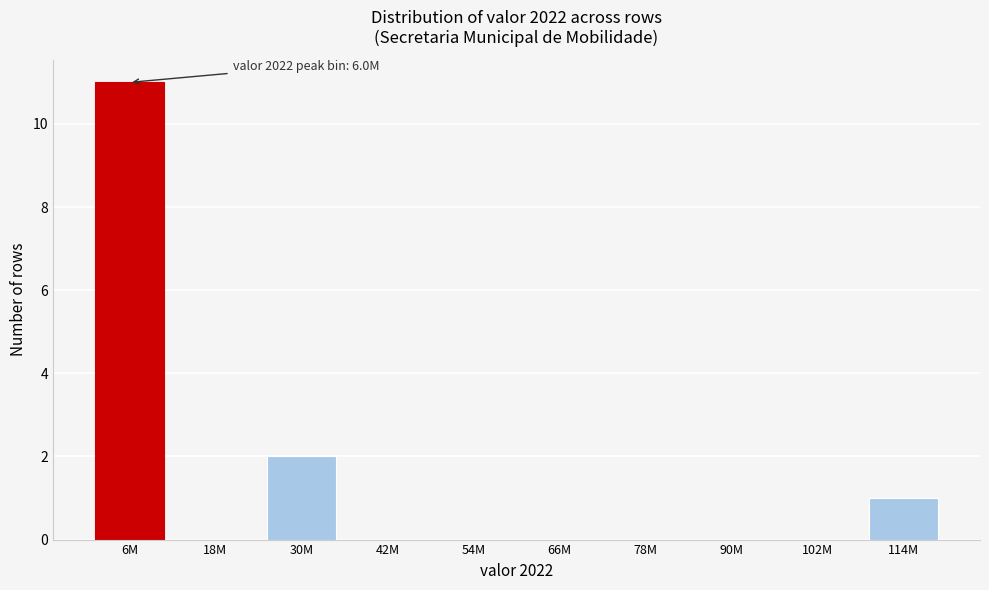

Reading left to right, extract all data points from this chart.

6M=11	18M=0	30M=2	42M=0	54M=0	66M=0	78M=0	90M=0	102M=0	114M=1